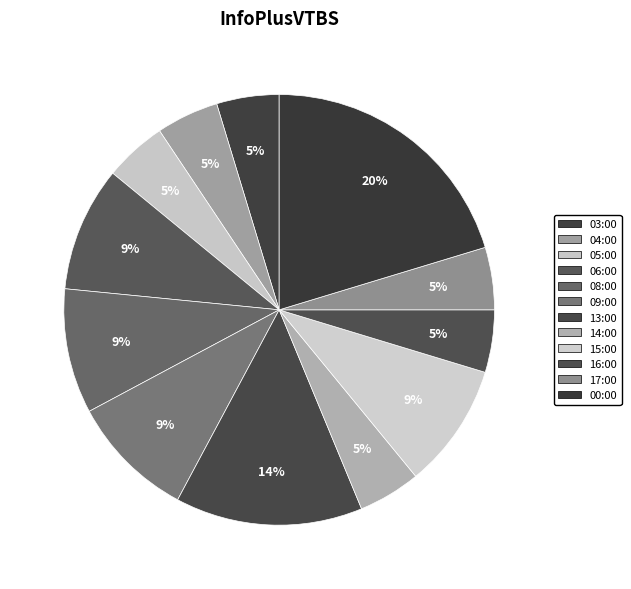

Is it true that 03:00 is 5% of the pie?

True